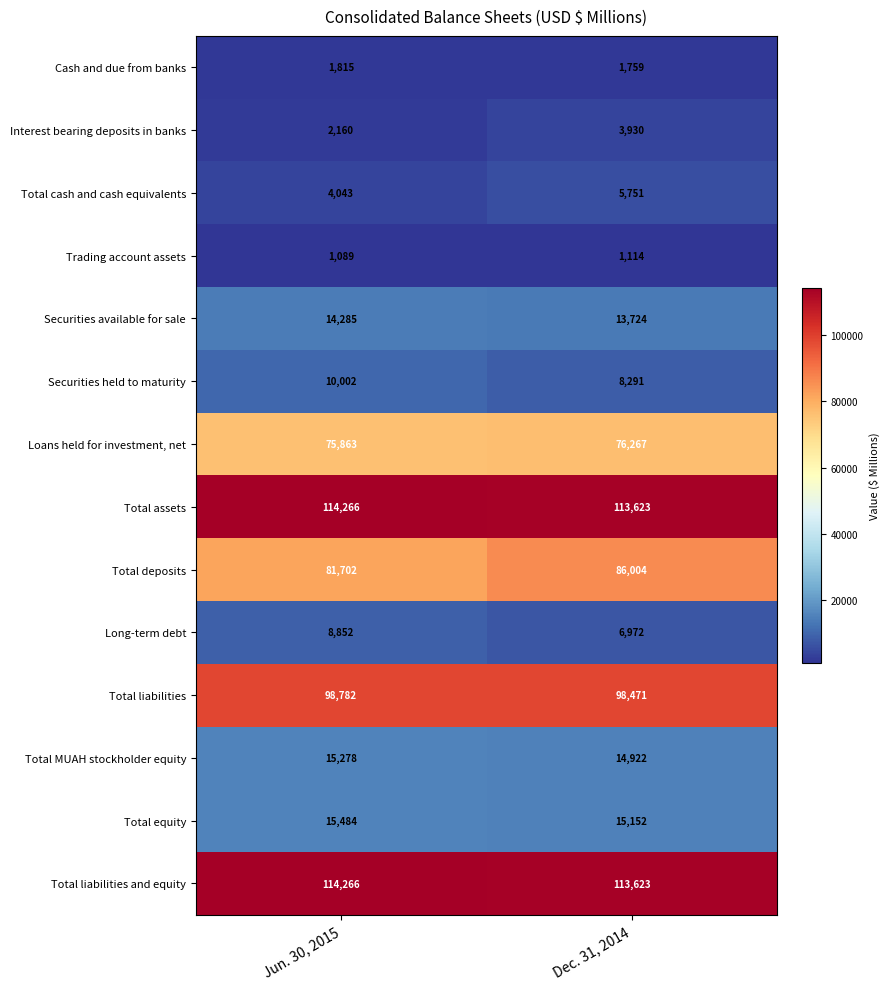

Count the number of categories in the chart.

2